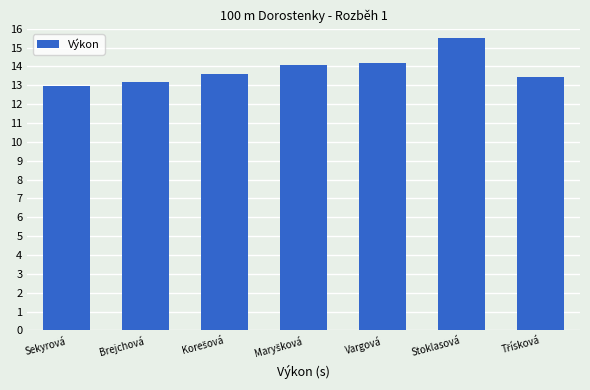

Which label corresponds to the smallest value in the chart?

Sekyrová